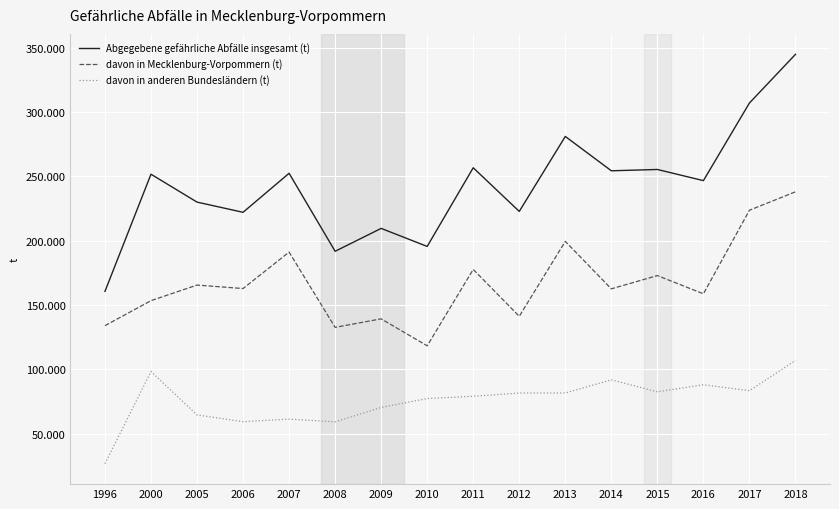

The davon in Mecklenburg-Vorpommern (t) series shows 254918 at 2005. True or false?

False